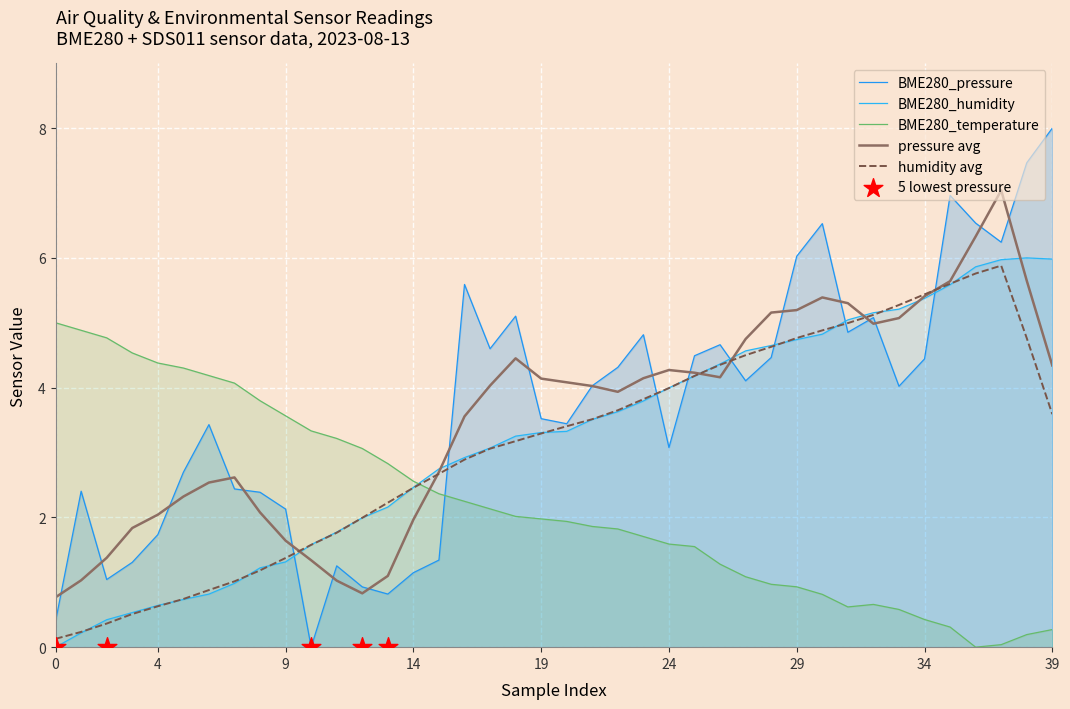

Which series reaches the minimum Y coordinate?

BME280_pressure